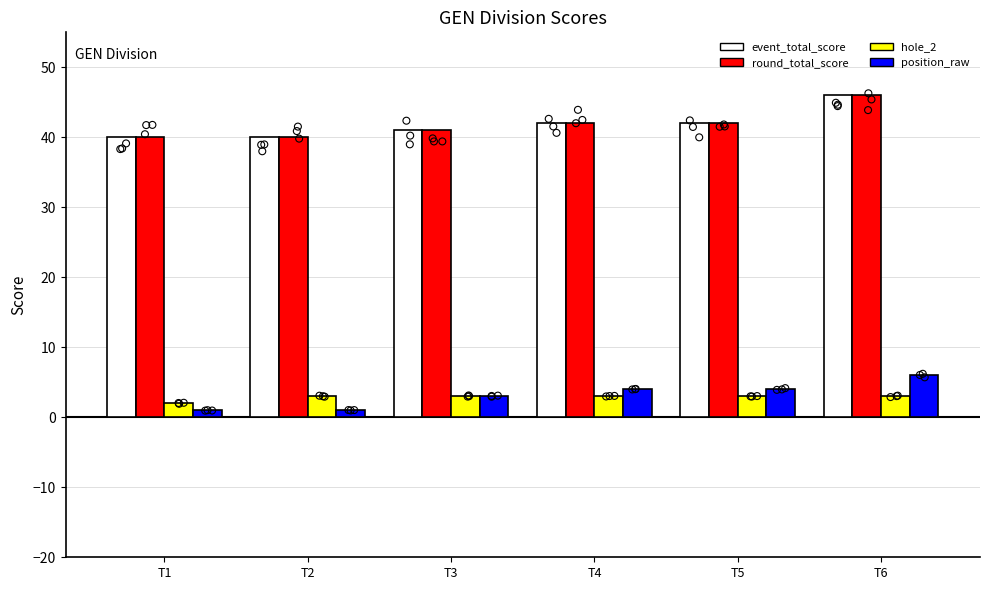

Is the value of round_total_score at T1 greater than the value of hole_2 at T6?

Yes